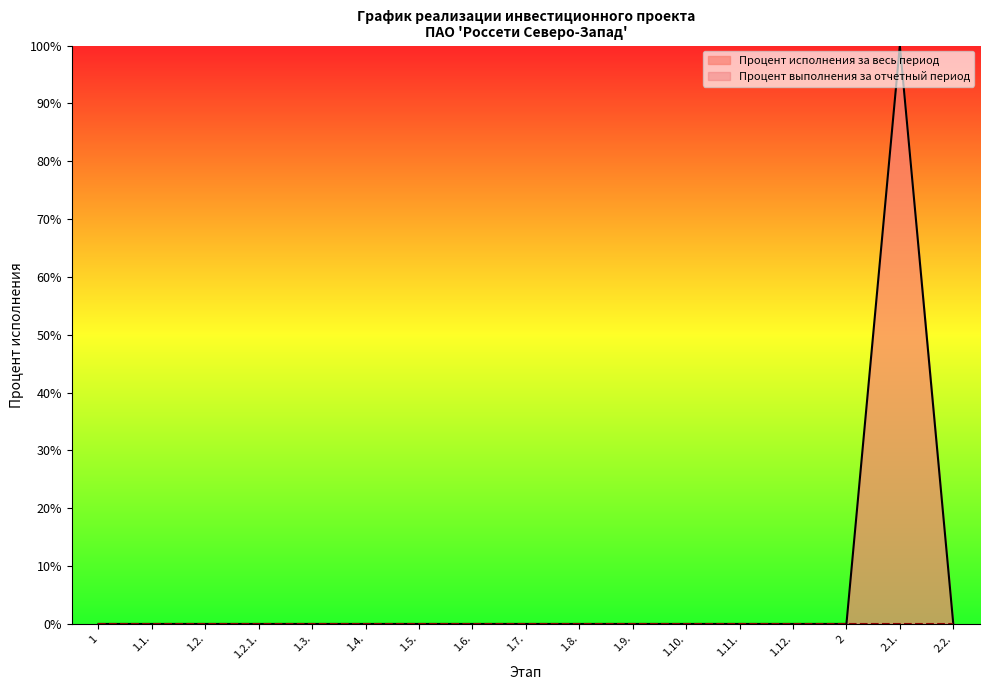

Count the number of values greater than 0.

1